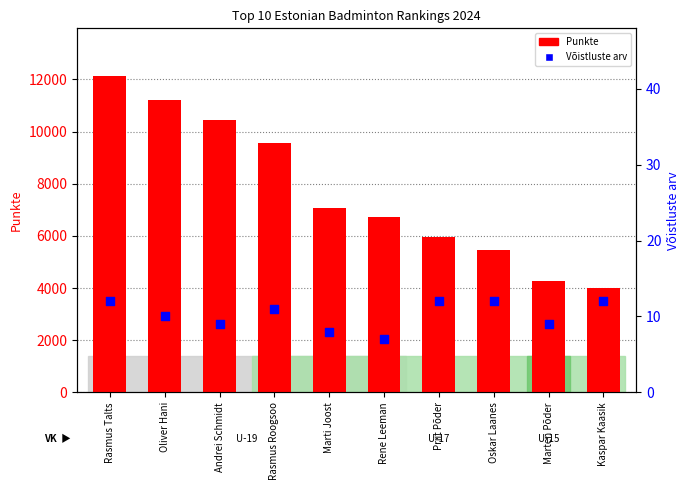

Is the value of Võistluste arv at Kaspar Kaasik greater than the value of Punkte at Oliver Hani?

No